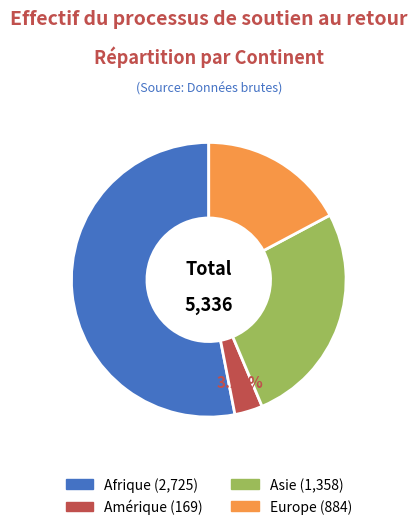

How many slices are in this pie chart?

4